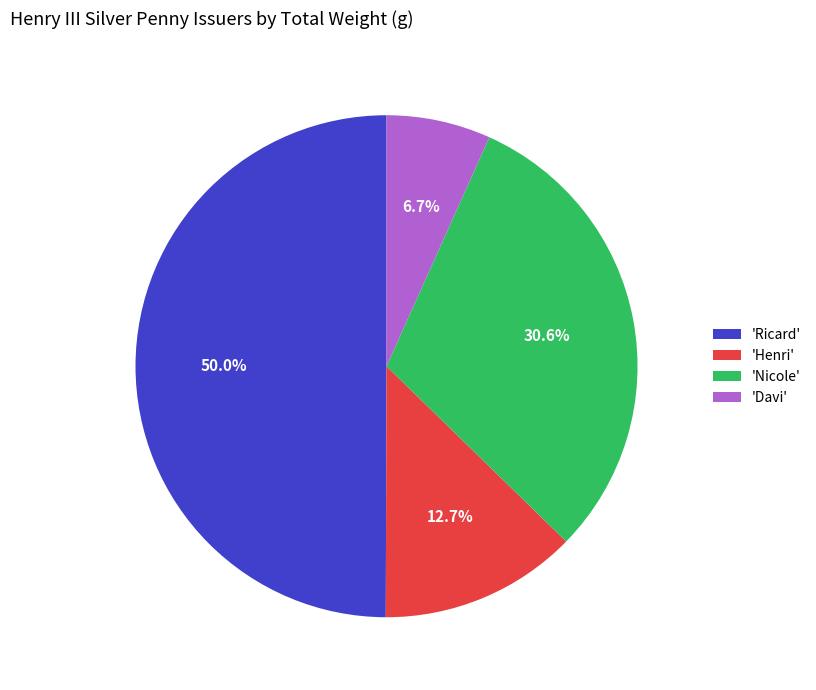

Is the sum of 'Nicole' and 'Ricard' greater than half?

Yes